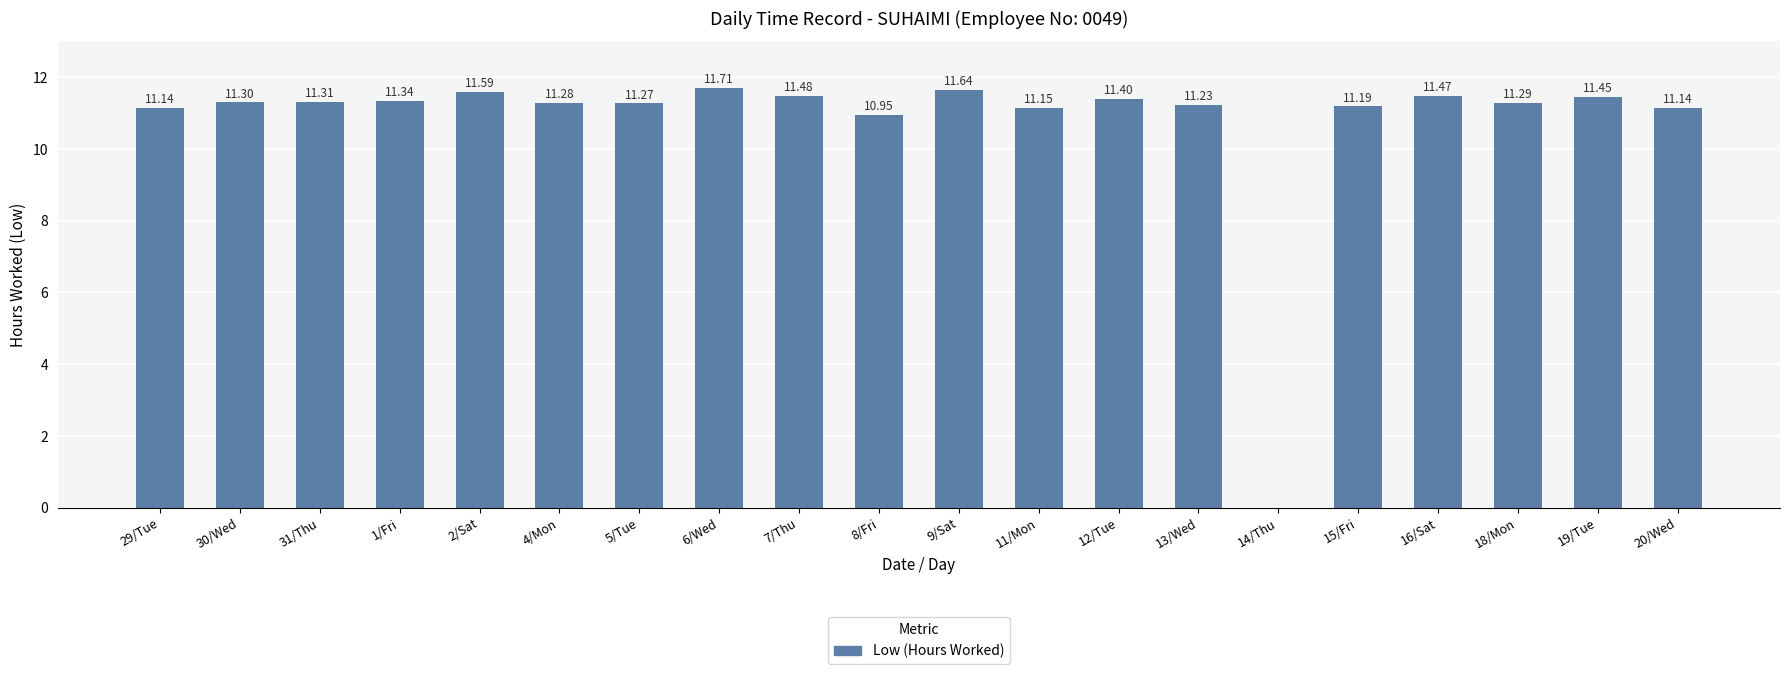

What is the sum of all values?

215.3